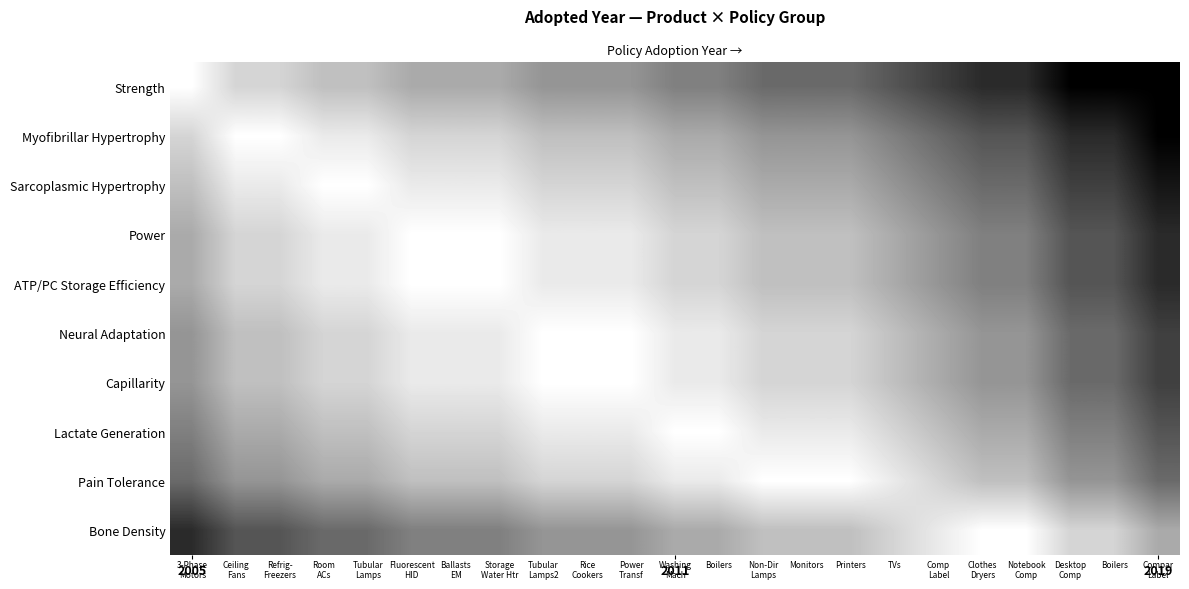

Is the value of Lactate Generation at 3-Phase Motors greater than the value of Sarcoplasmic Hypertrophy at Boilers?

No